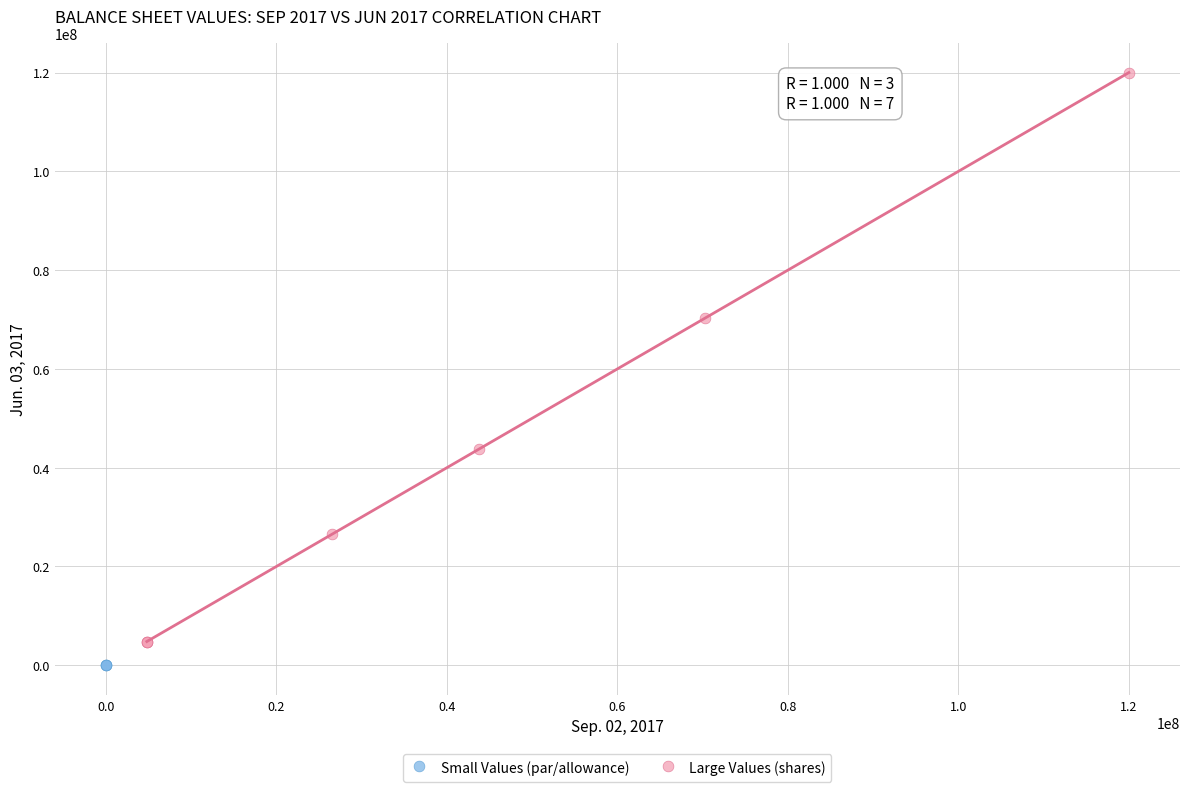

Which series reaches the maximum Y coordinate?

Large Values (shares)